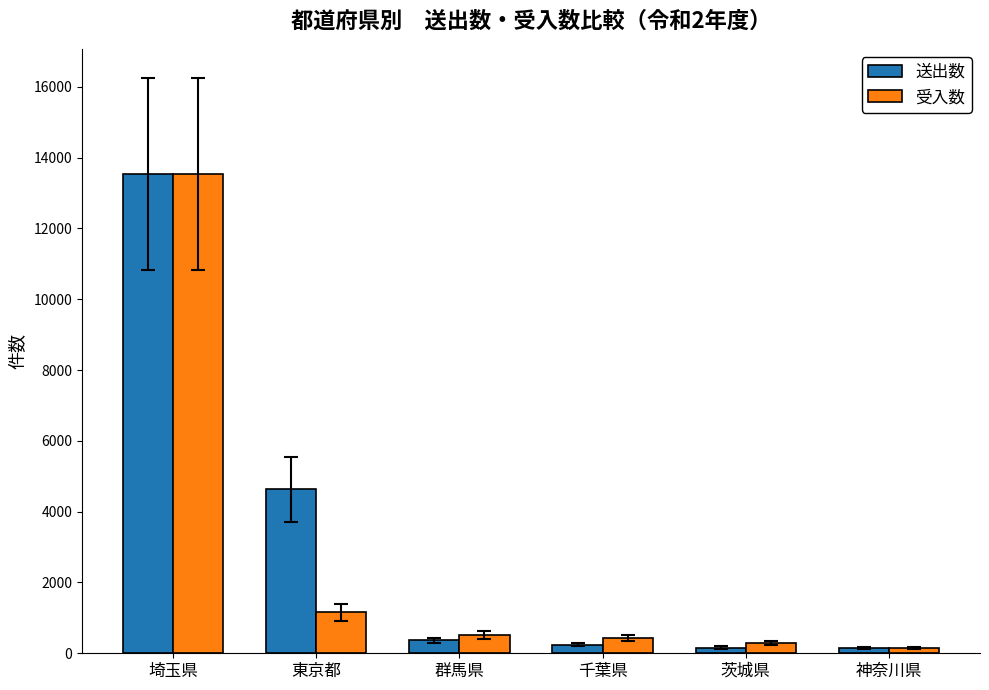

Is it true that 送出数 equals 2359 at 東京都?

False